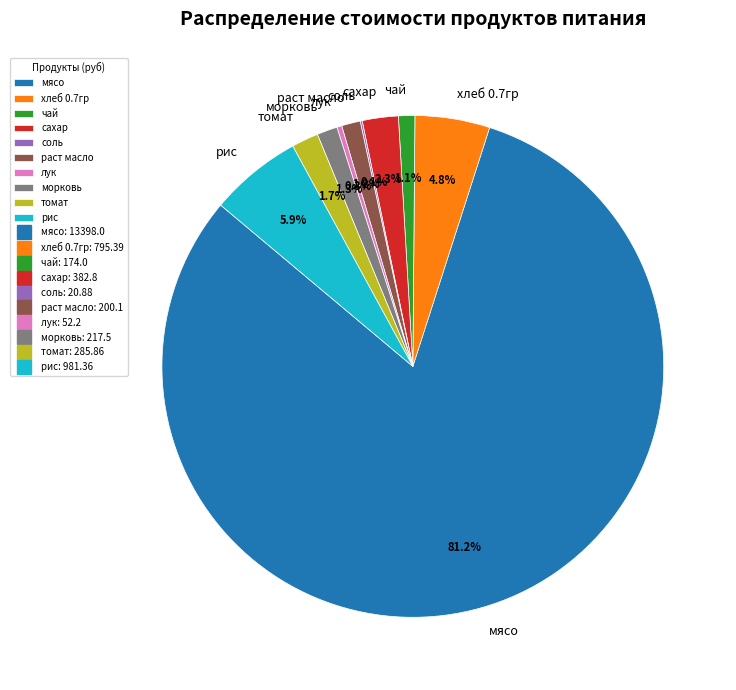

To the nearest percent, what is the average slice percentage?

10%